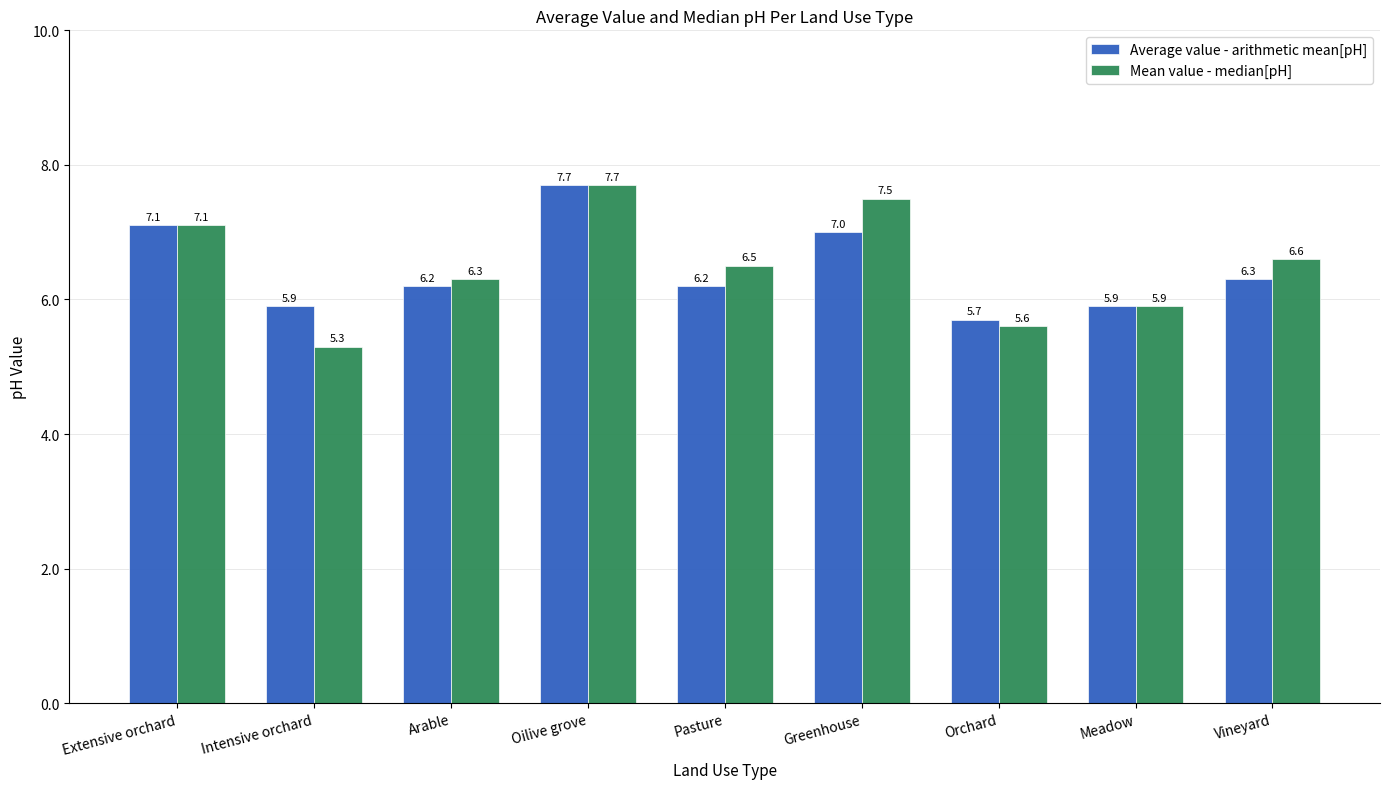

The value of Mean value - median[pH] at Intensive orchard is 1.9. True or false?

False